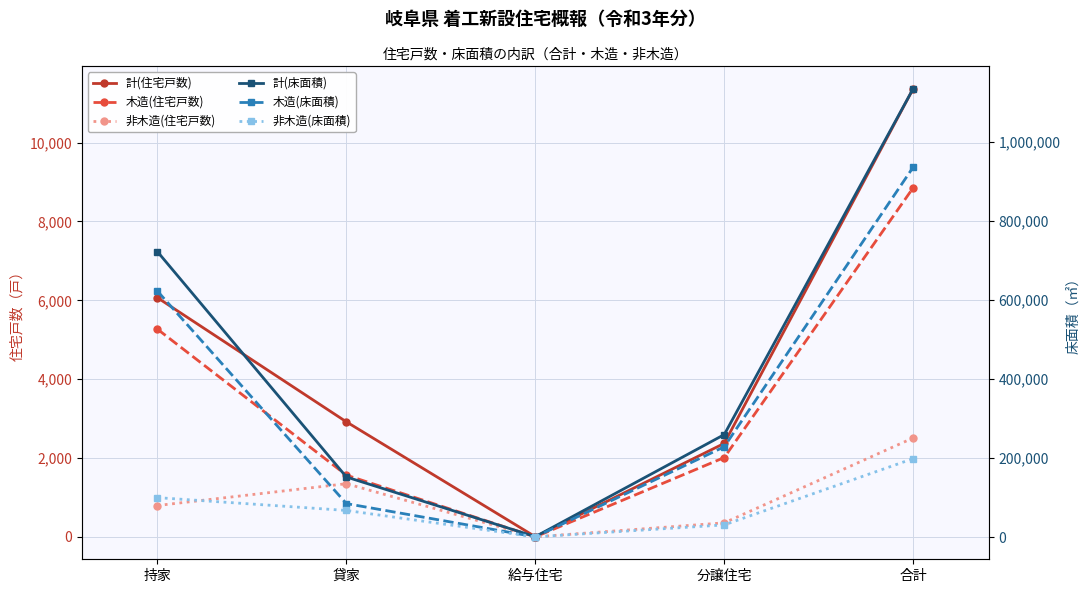

How many lines are shown in the chart?

6